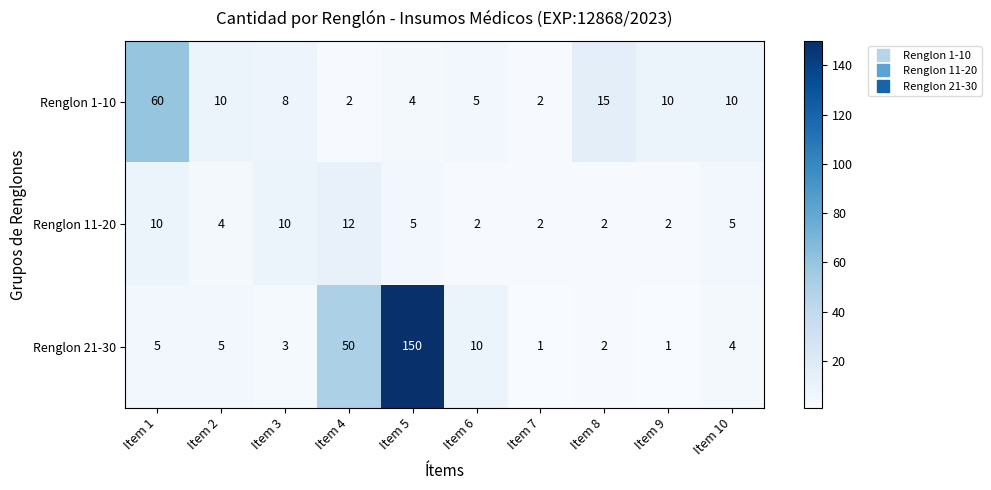

Which series changed the most between Item 1 and Item 4?

Renglon 1-10